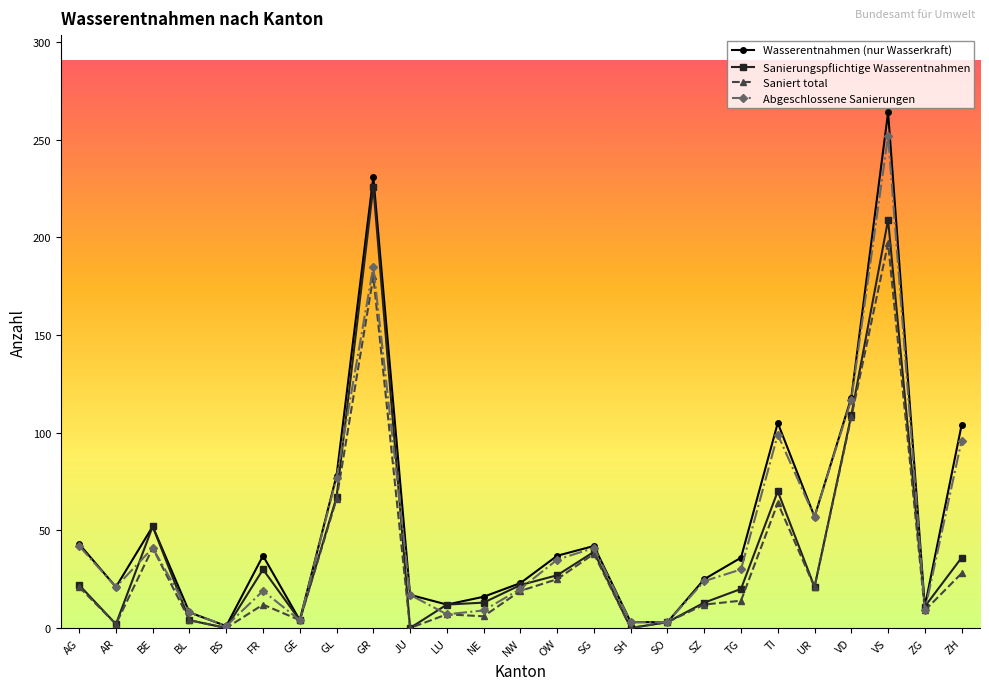

Is the value of Abgeschlossene Sanierungen at SG greater than the value of Sanierungspflichtige Wasserentnahmen at NE?

Yes